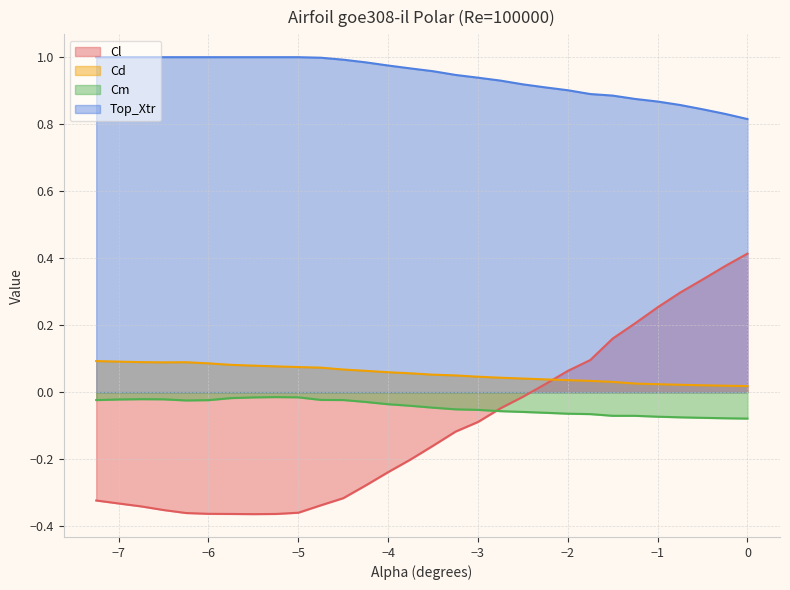

At which category does Cd reach its first local valley?

-6.5